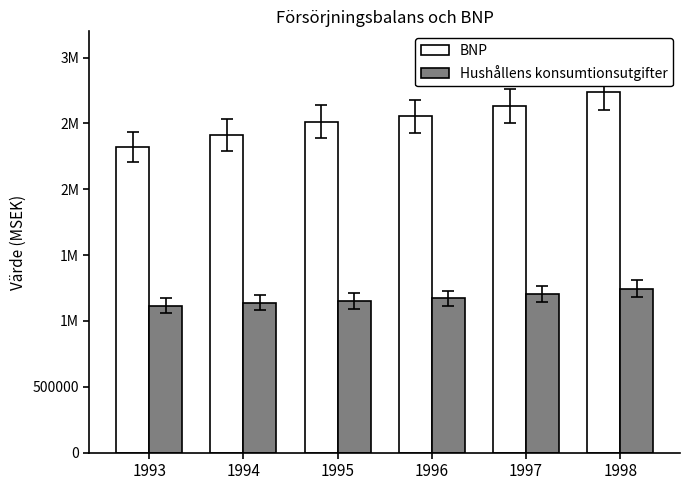

Are the bars horizontal?

No